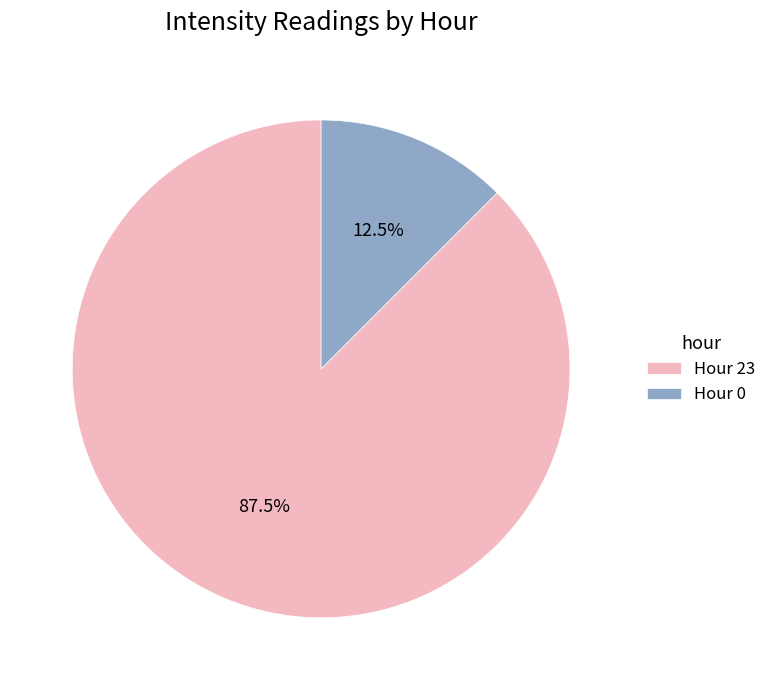

Which category accounts for the majority?

Hour 23